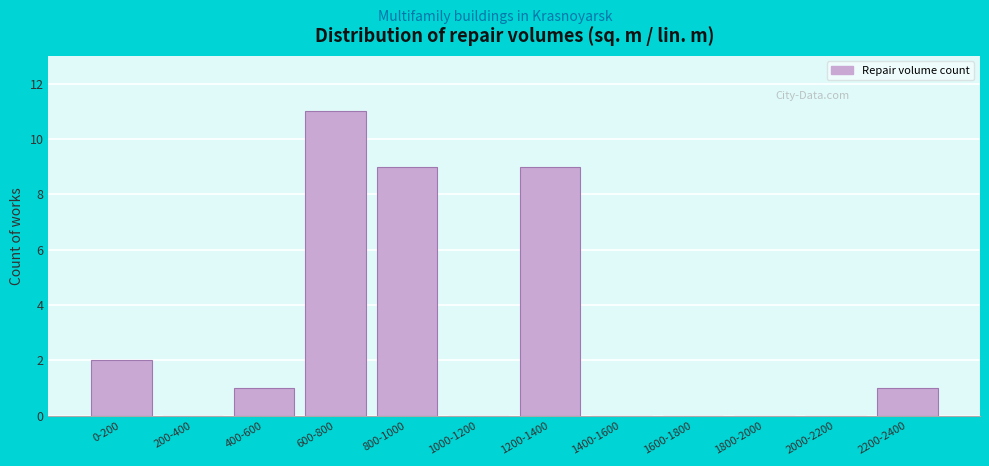

Reading left to right, extract all data points from this chart.

0-200=2	200-400=0	400-600=1	600-800=11	800-1000=9	1000-1200=0	1200-1400=9	1400-1600=0	1600-1800=0	1800-2000=0	2000-2200=0	2200-2400=1